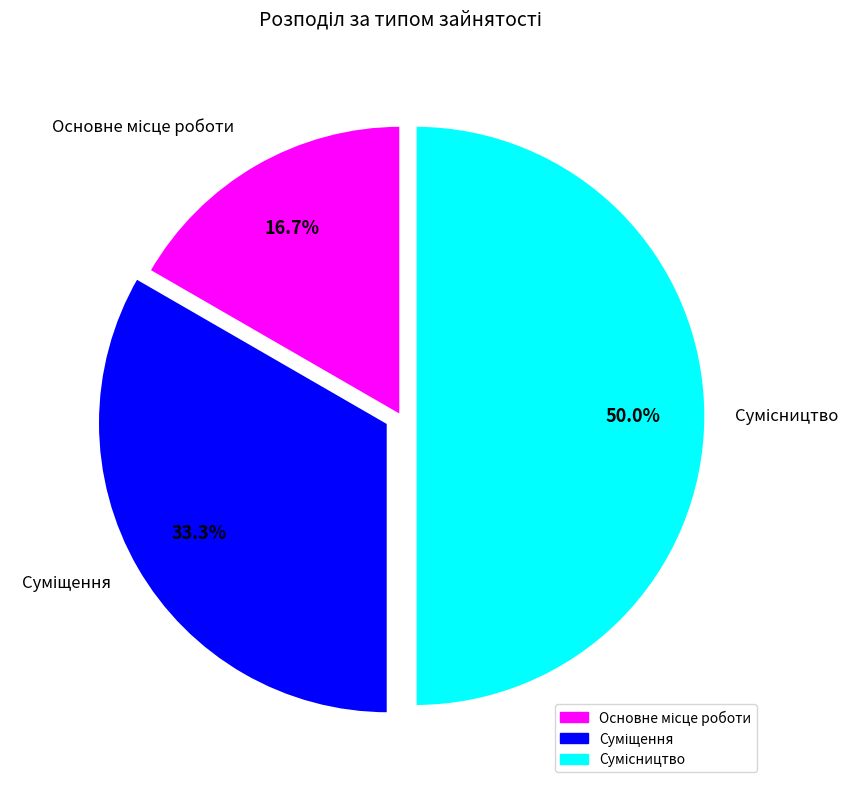

How many slices are in this pie chart?

3